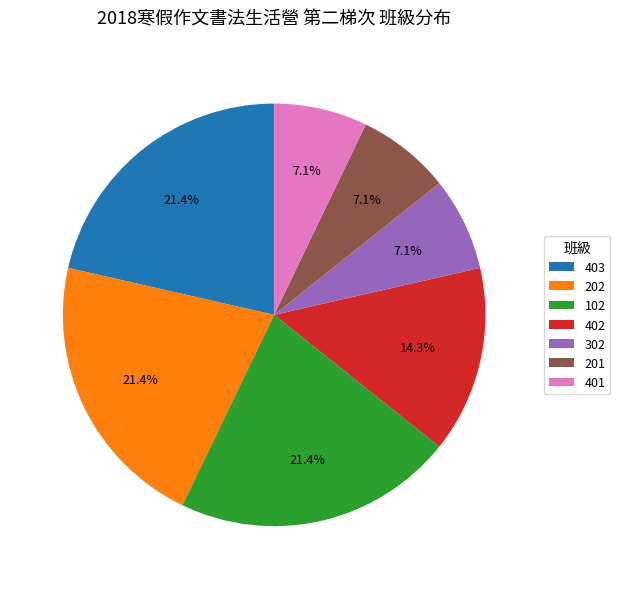

What percentage is NOT represented by 302?

92.9%